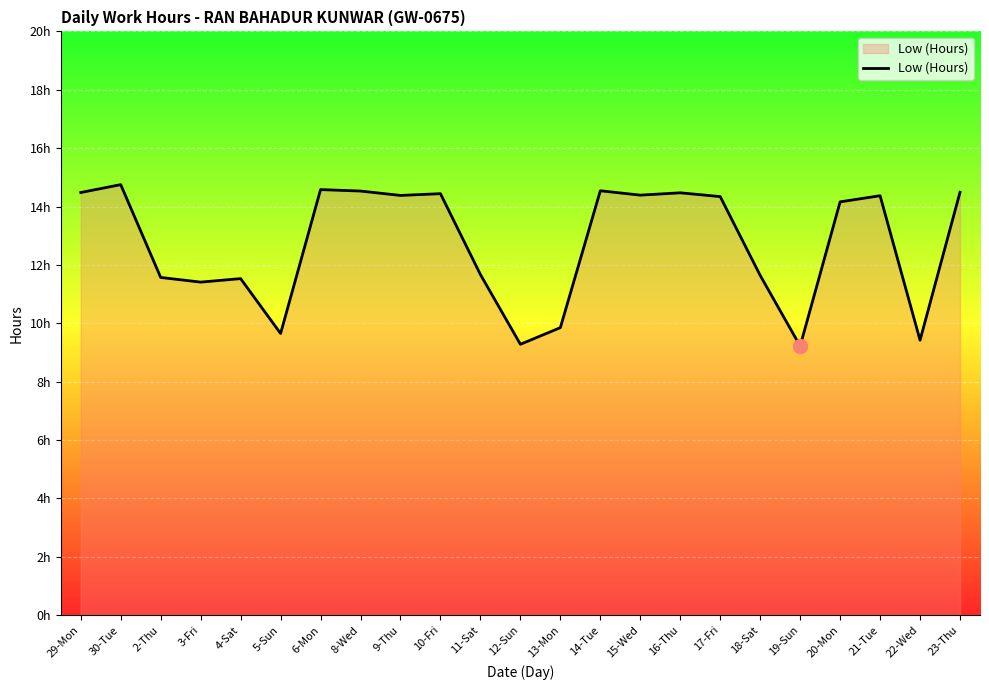

Where is the first local maximum?

30-Tue